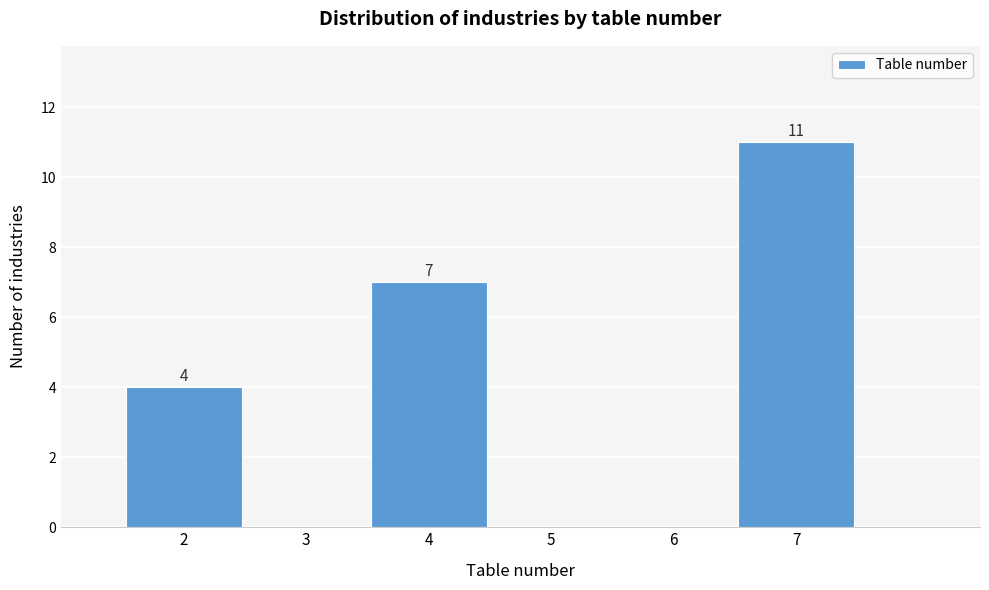

Over which range of the x-axis is the bar tallest?

6.5 to 7.5